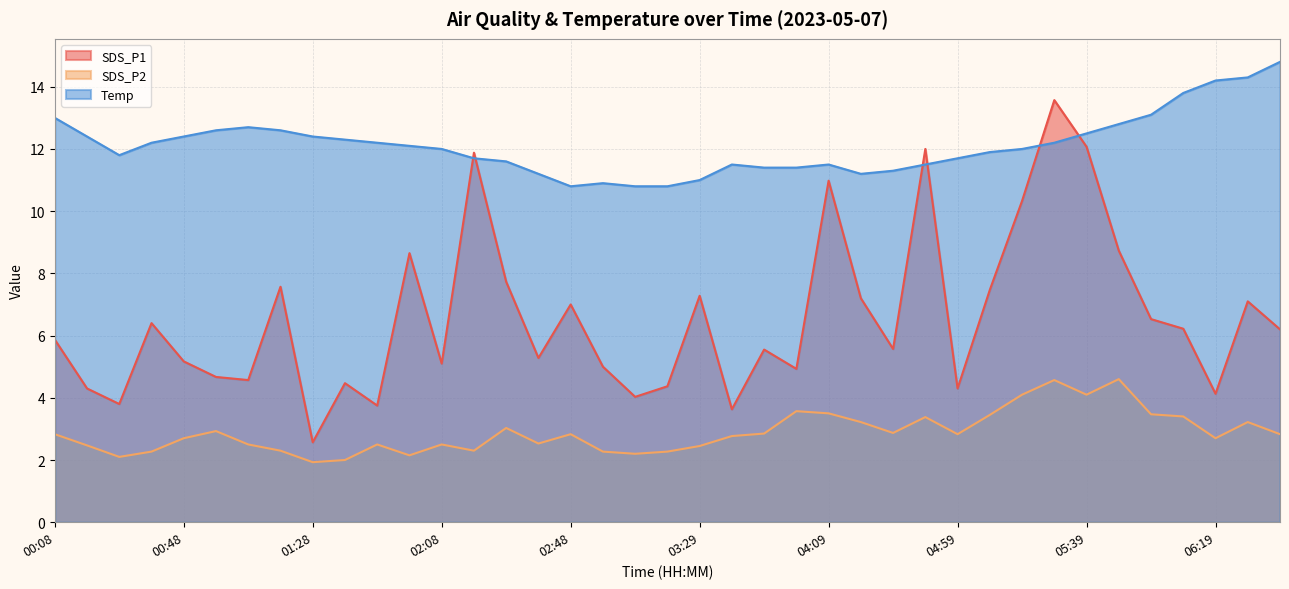

List the labels in order of Temp value, smallest first.

02:48, 03:08, 03:18, 02:58, 03:29, 02:38, 04:19, 04:29, 03:49, 03:59, 03:39, 04:09, 04:49, 02:28, 02:18, 04:59, 00:28, 05:09, 02:08, 05:19, 01:58, 00:38, 01:48, 05:29, 01:38, 00:18, 00:48, 01:28, 05:39, 00:58, 01:18, 01:08, 05:49, 00:08, 05:59, 06:09, 06:19, 06:29, 06:39